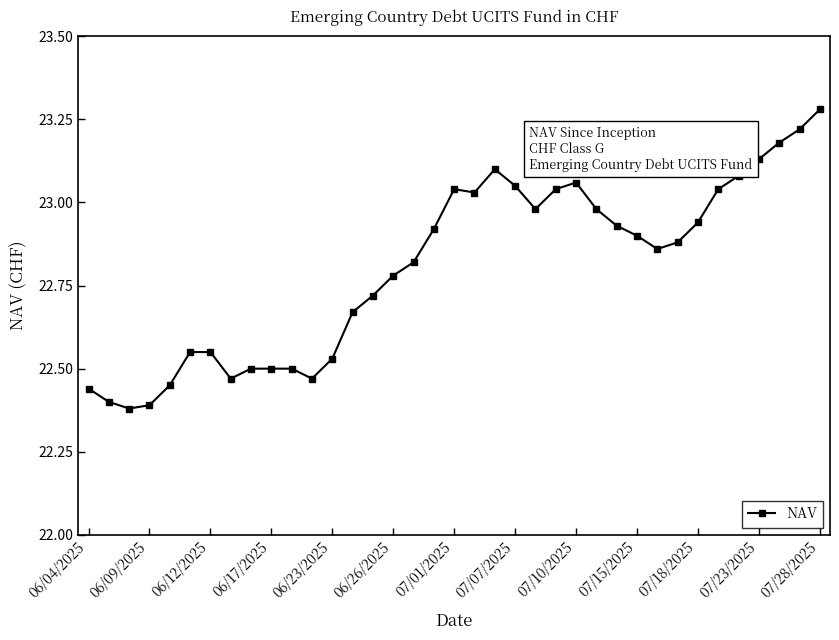

What is the difference between the maximum and second lowest values?

0.9